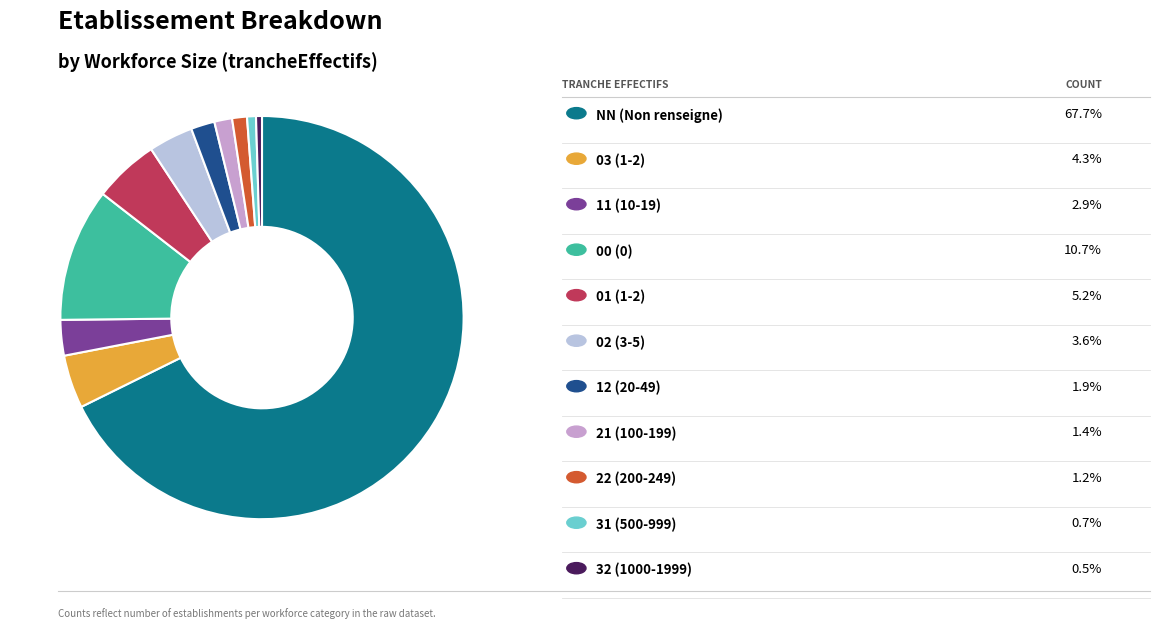

Does any single category account for the majority?

Yes